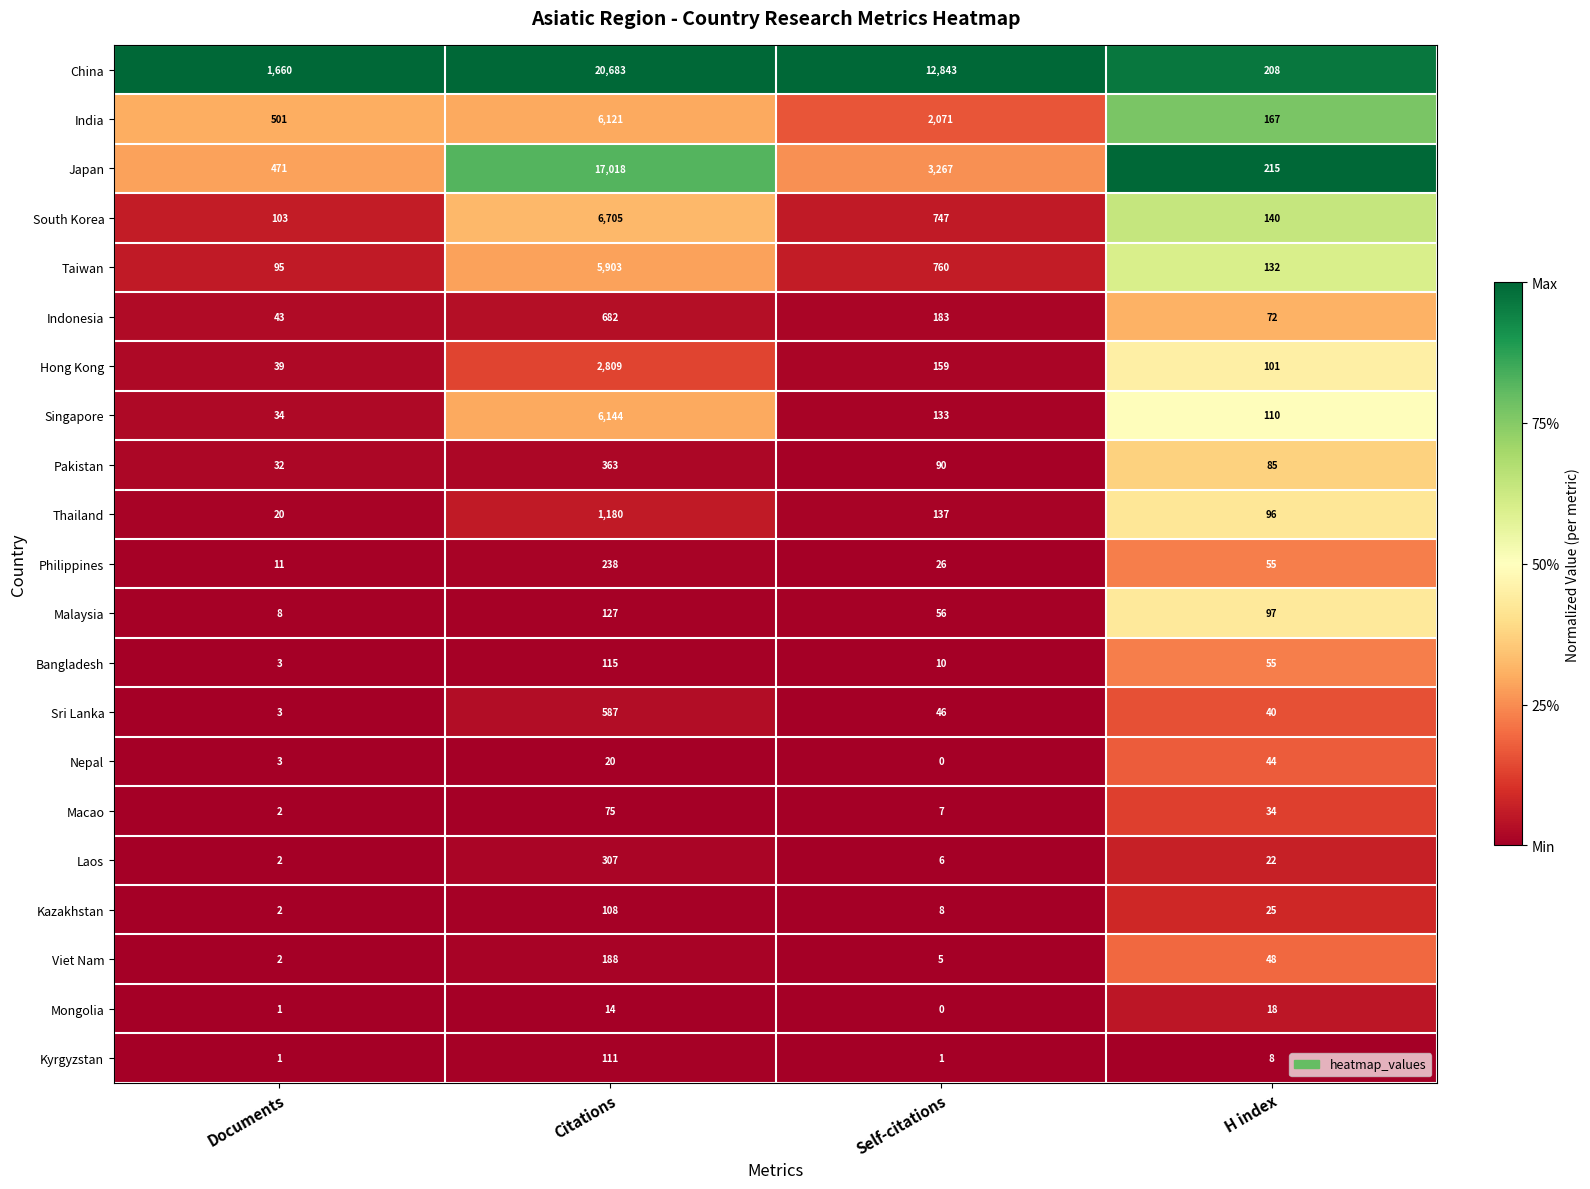

What is the sum of all South Korea values?

7695